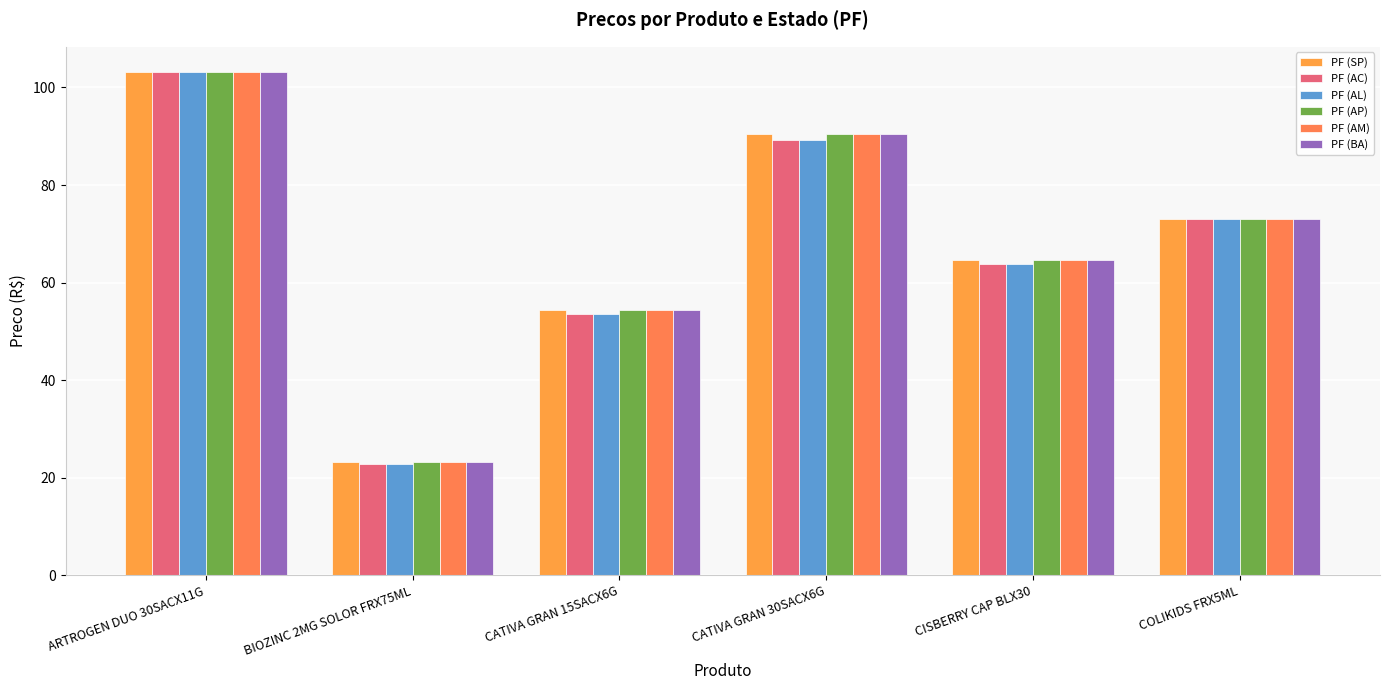

The PF (AM) series shows 73.0 at COLIKIDS FRX5ML. True or false?

True